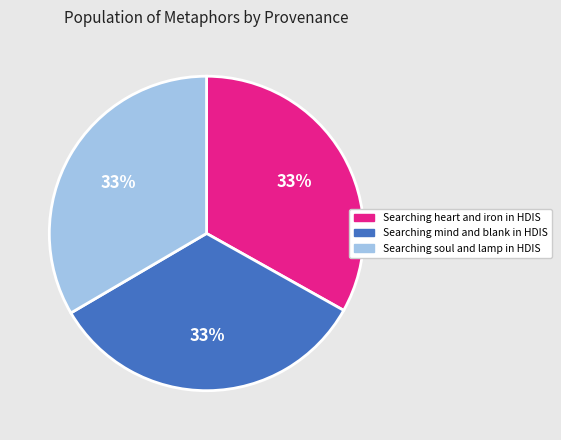

To the nearest percent, what is the combined percentage of Searching heart and iron in HDIS and Searching mind and blank in HDIS?

67%